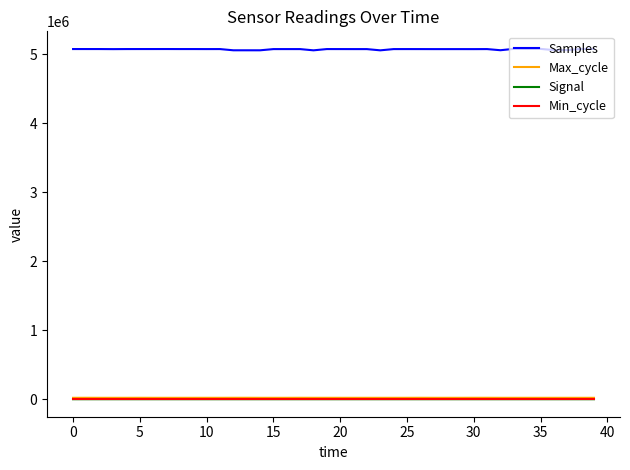

What is the maximum value for Samples?

5076583